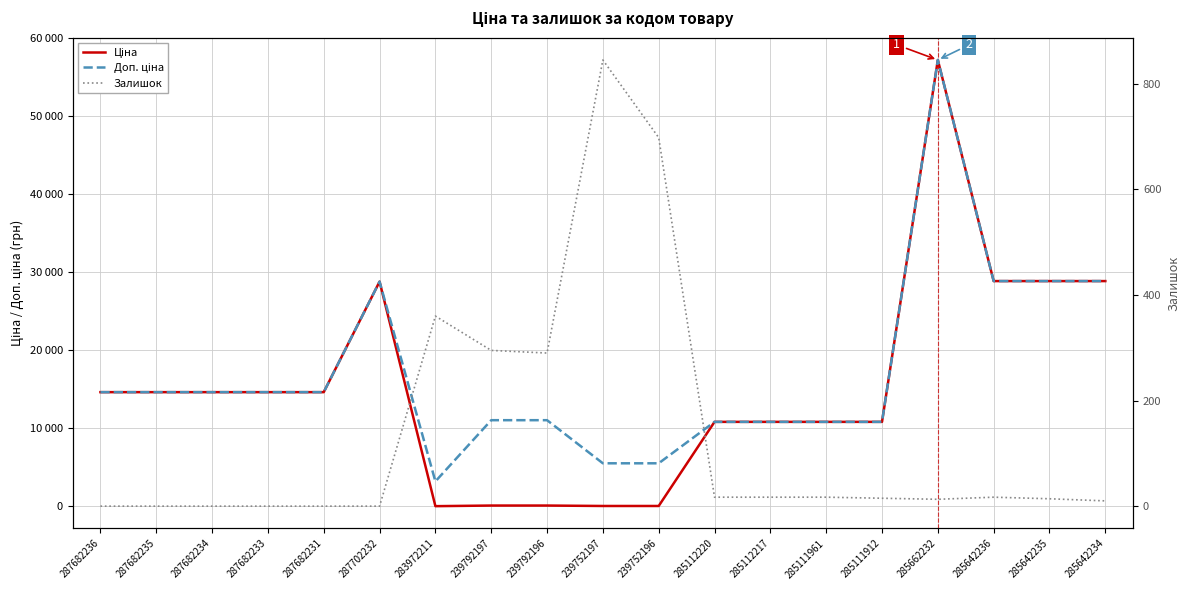

What is the total value across all series at 287682236?

29299.2